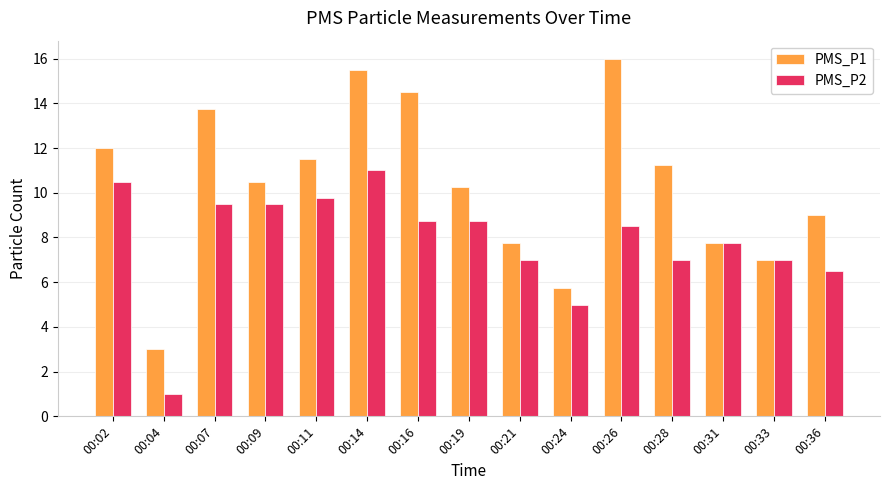

How many data points does each series have?

15